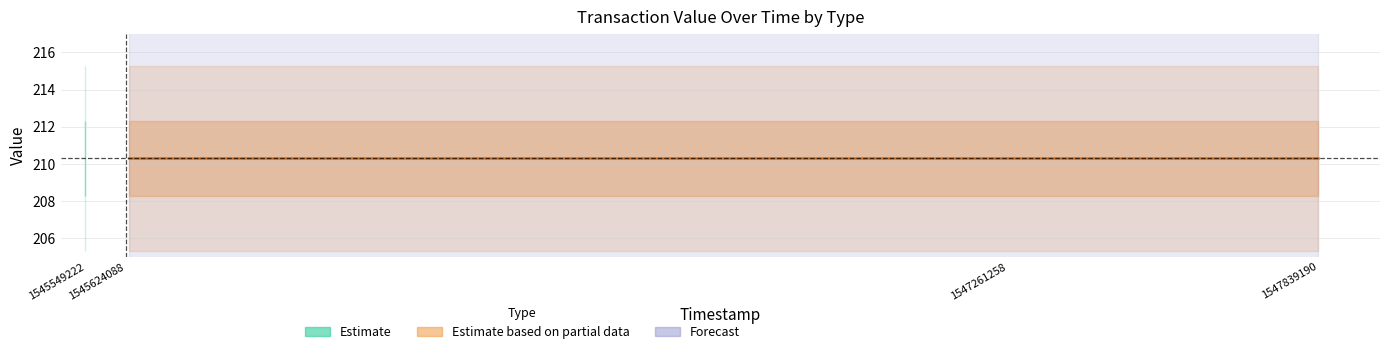

The Ticket_value series shows 54.1 at 1547261258. True or false?

False